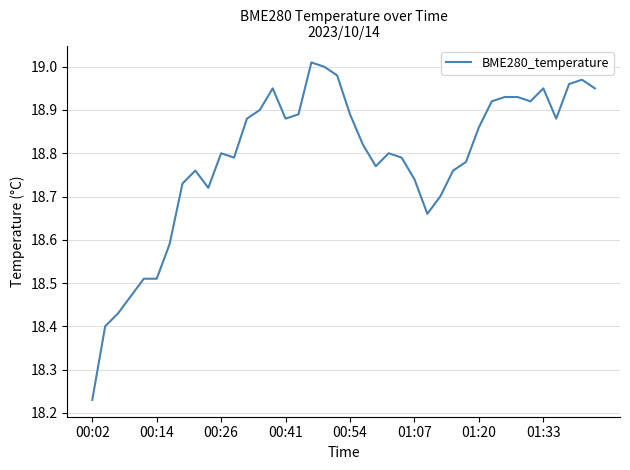

Which category has the lowest value across all series?

00:02